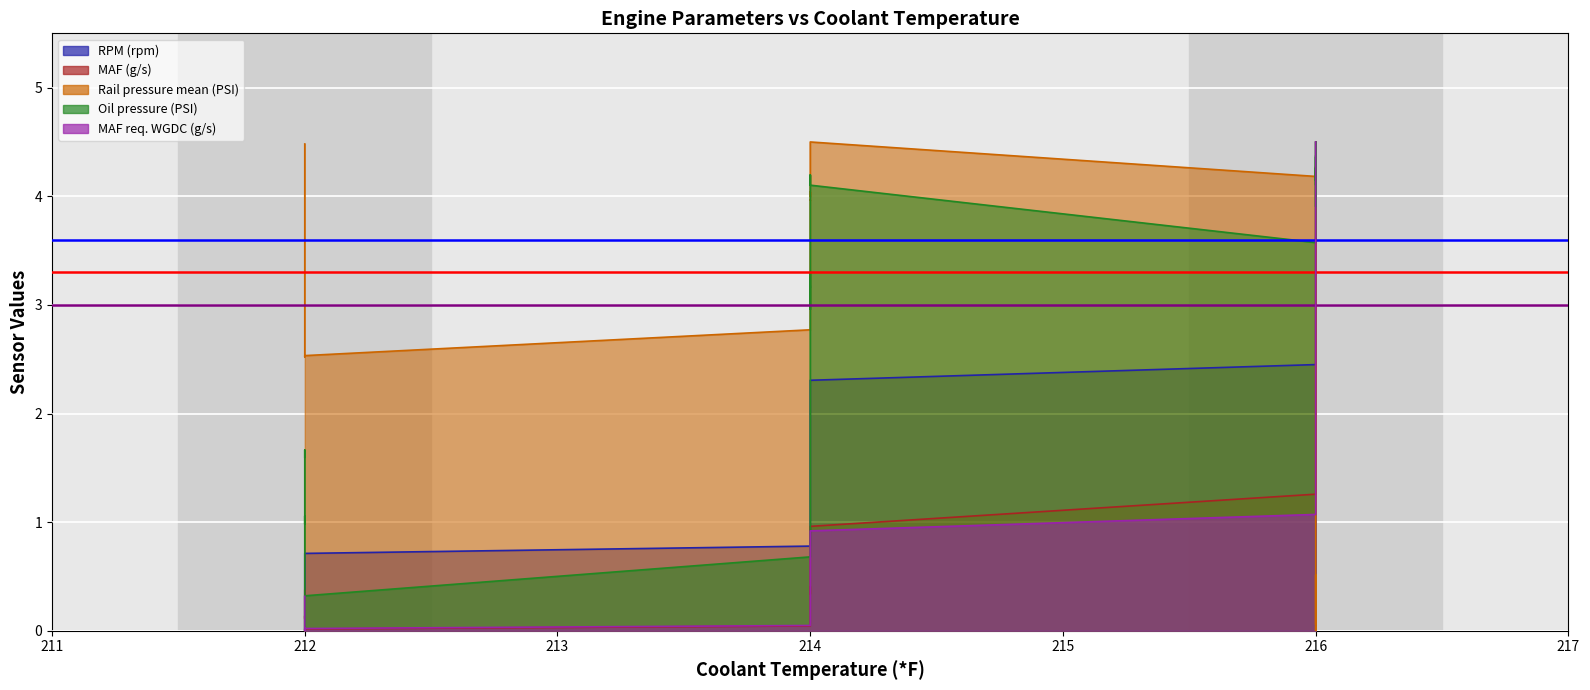

The Rail pressure mean (PSI) series shows 1.7 at 214. True or false?

False